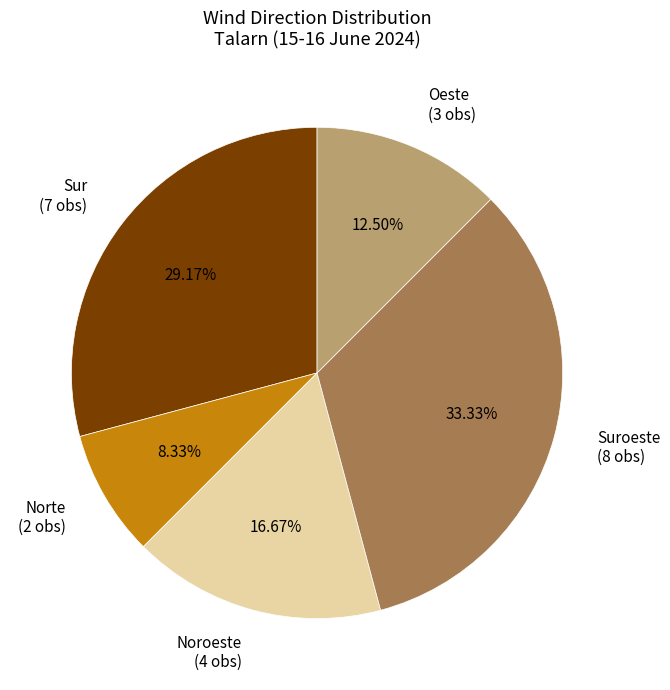

Is there any slice that represents more than half of the pie?

No